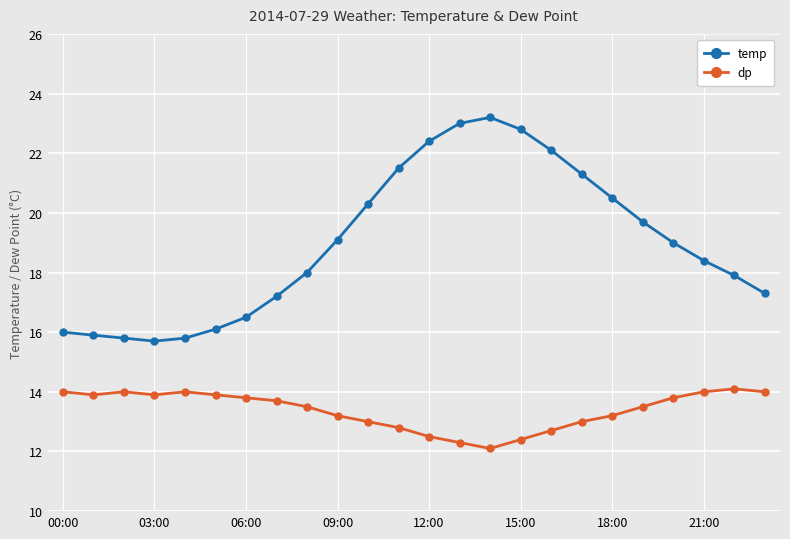

At how many categories does at least one series exceed 20?

9